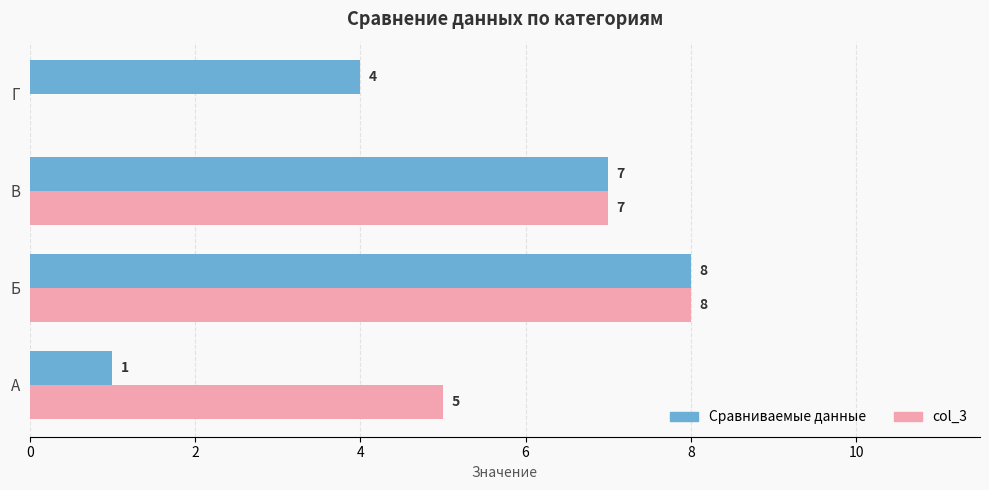

What are all the series names shown in the legend?

Сравниваемые данные, col_3